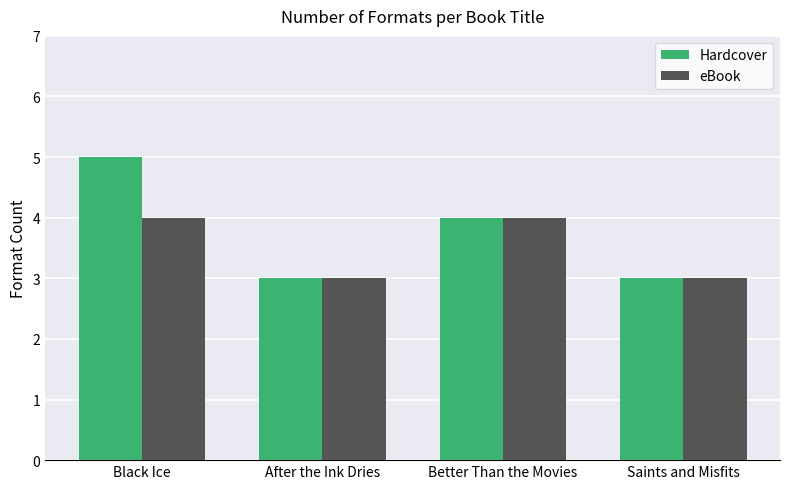

How many groups of bars are there?

4